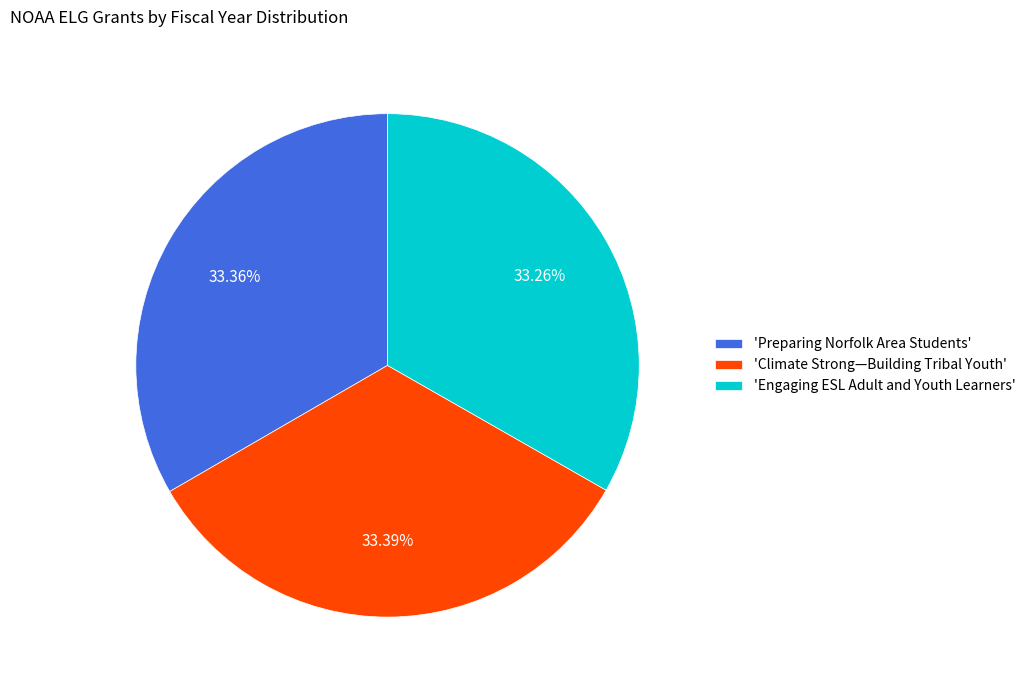

Do 'Preparing Norfolk Area Students' and 'Engaging ESL Adult and Youth Learners' together represent more than half of the pie?

Yes